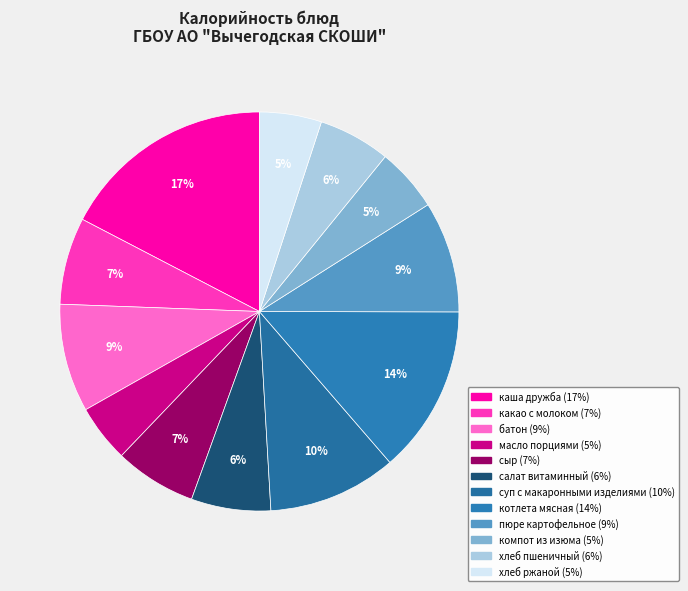

Is it true that какао с молоком is 1% of the pie?

False